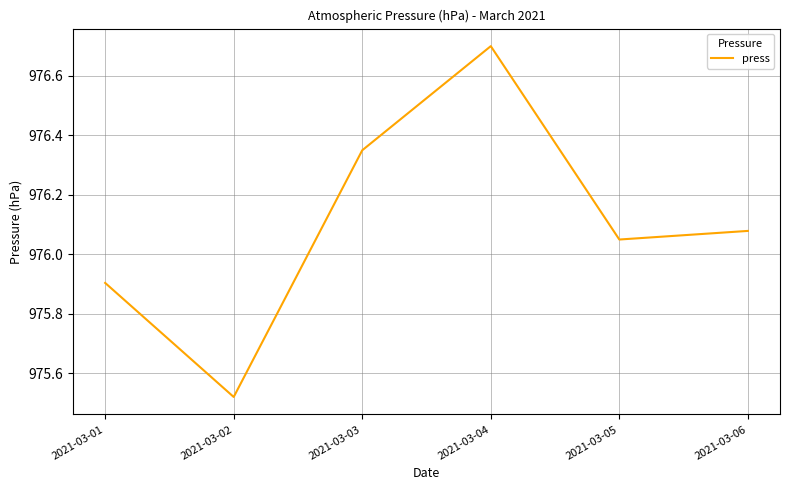

How many interior local valleys (lower than both neighbors) does the data have?

2